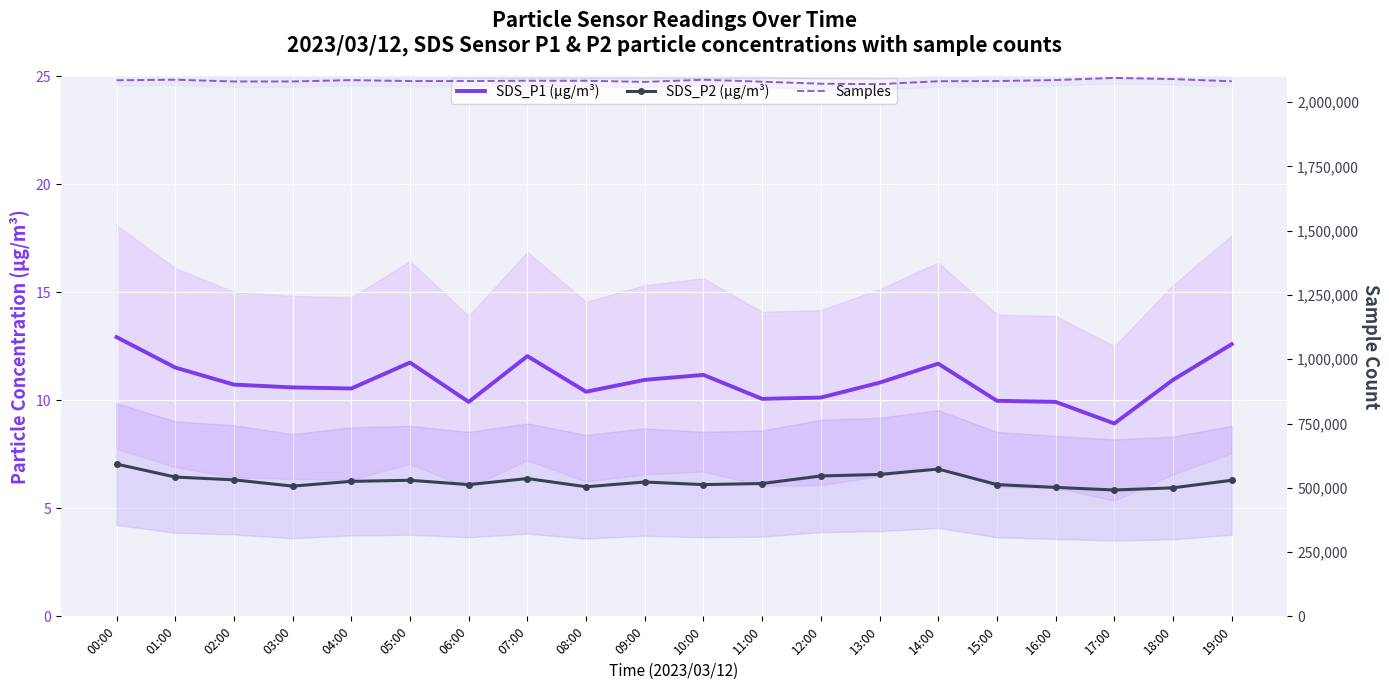

True or false: SDS_P1 (µg/m³) and Samples cross at least once.

False